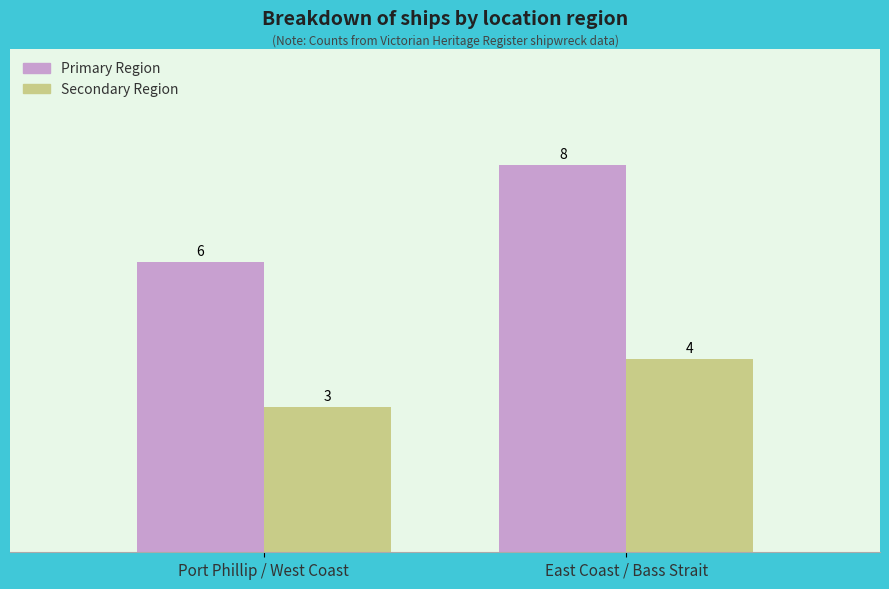

What is the maximum value for Secondary Region?

4